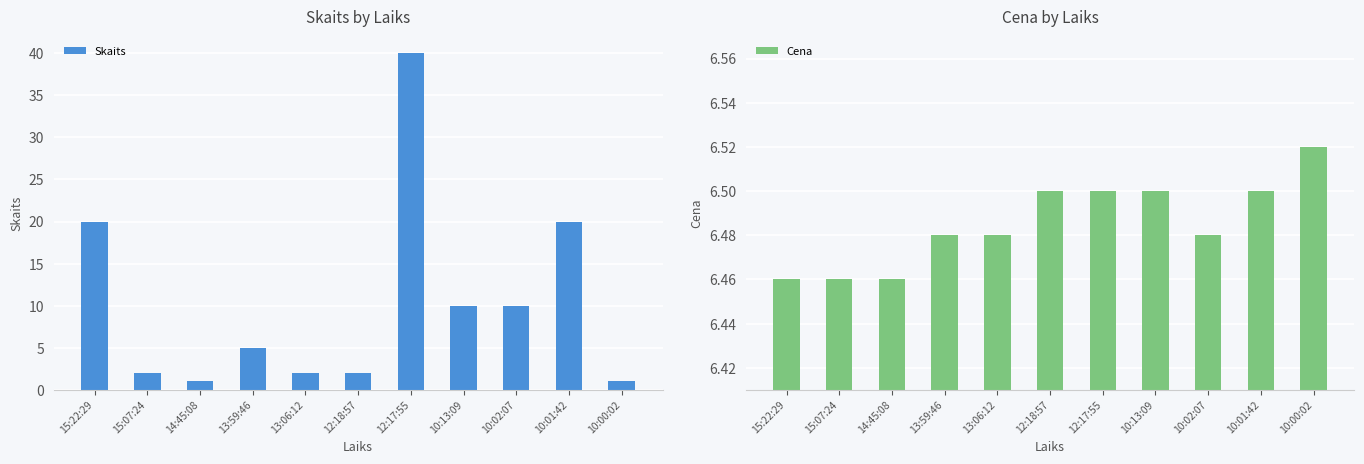

The Skaits series shows 1.4 at 13:59:46. True or false?

False